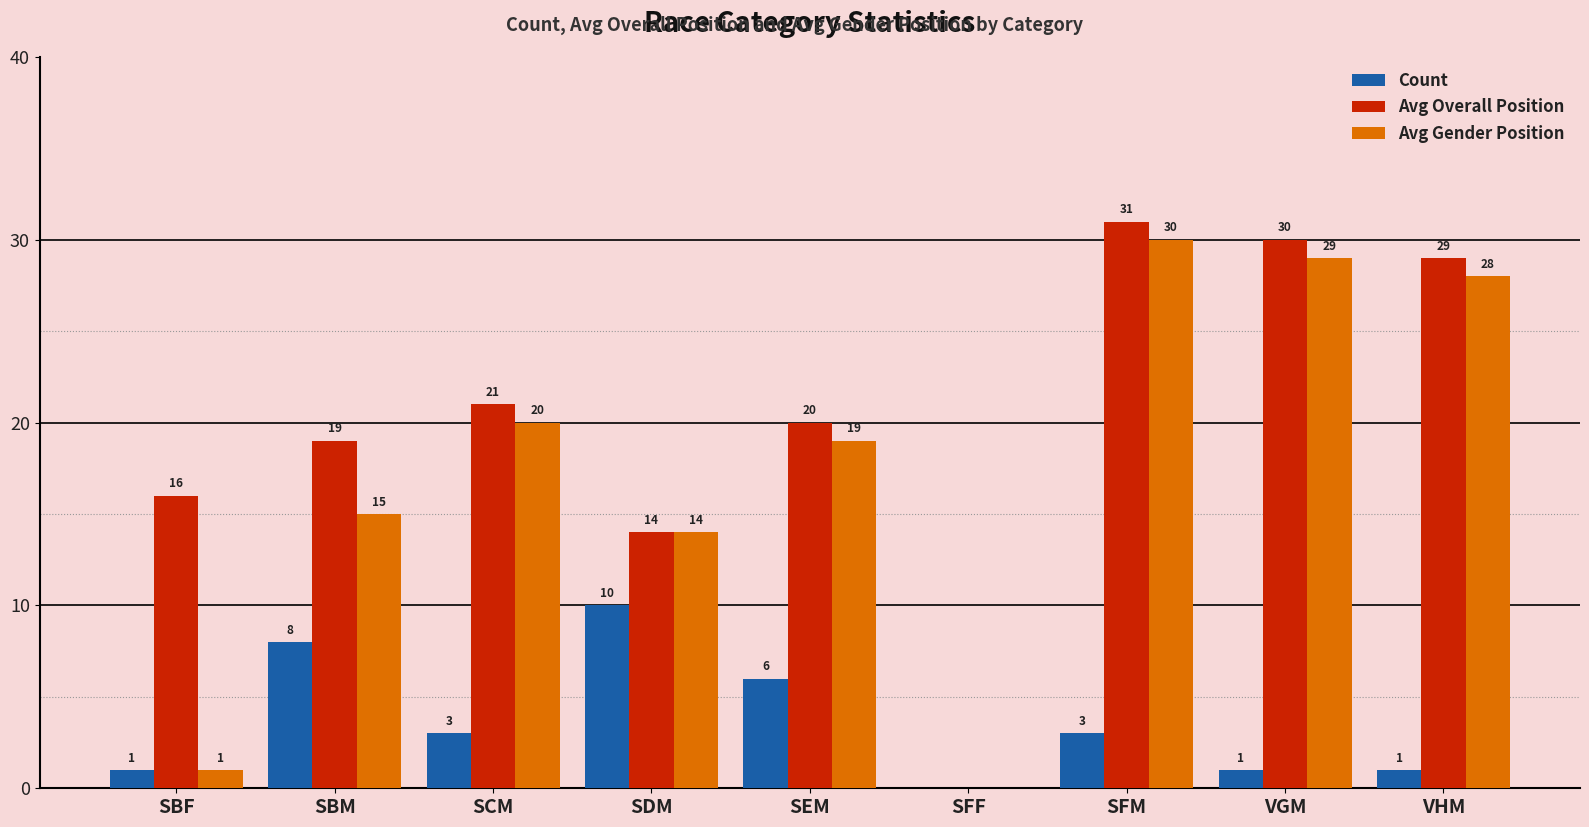

How many data points does each series have?

9